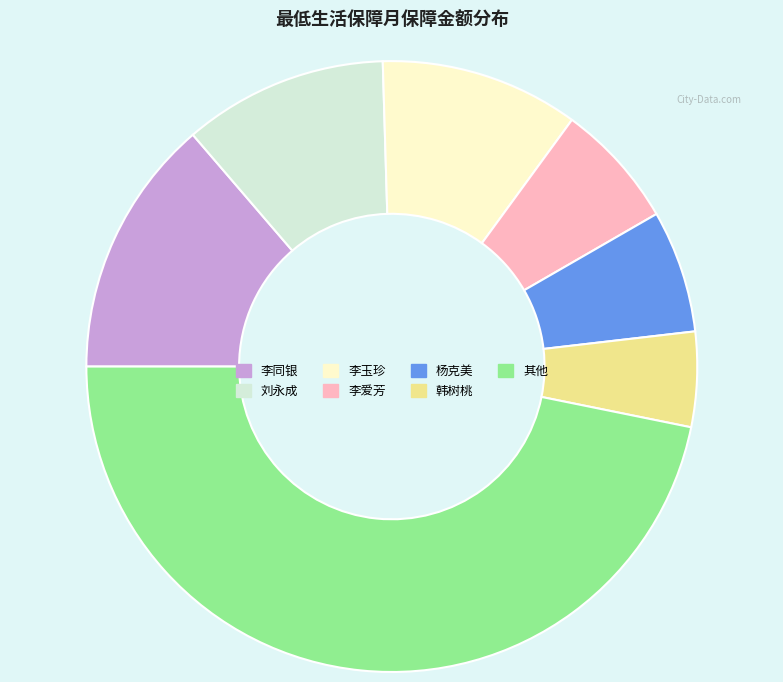

Is there any slice that represents more than half of the pie?

No